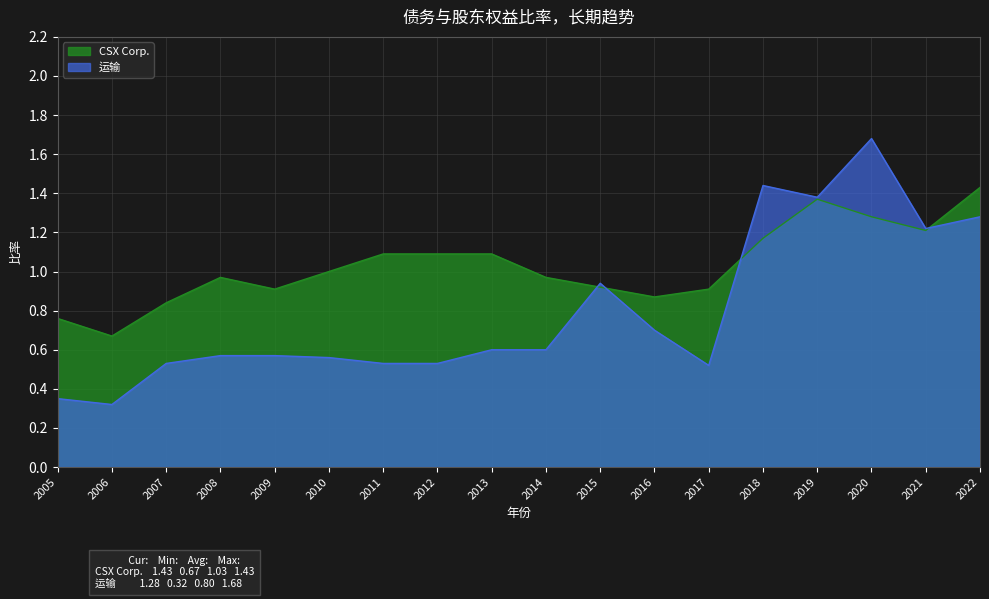

What is the value of the CSX Corp. point at the 13th from the left?

0.9